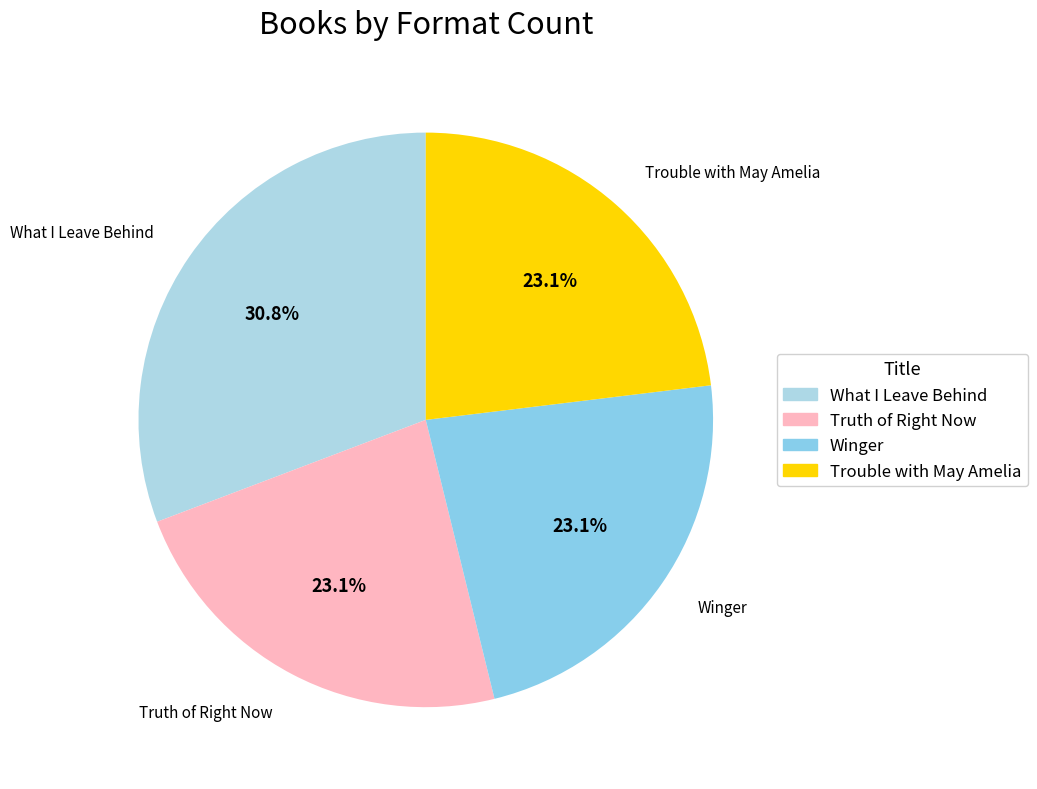

What portion of the pie excludes Winger?

76.9%